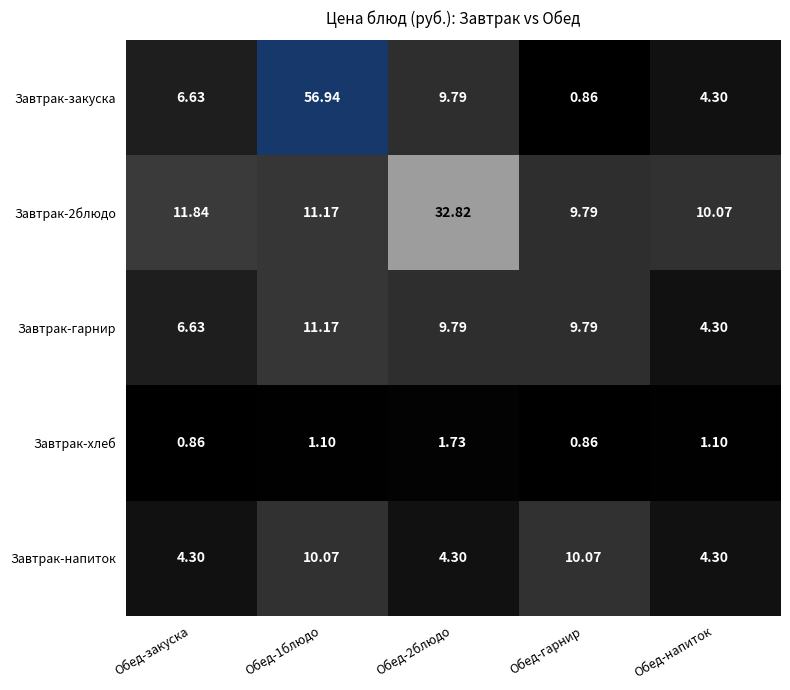

Which series has the widest spread of values?

Завтрак-закуска